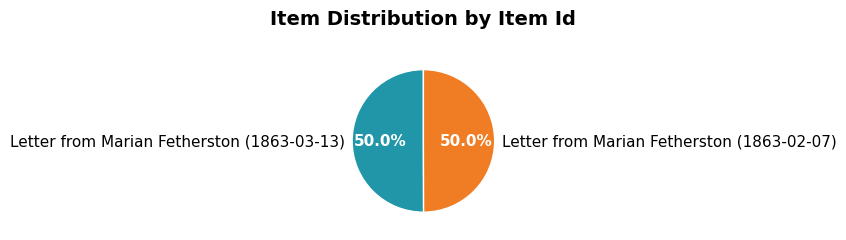

To the nearest percent, what portion does Letter from Marian Fetherston (1863-03-13) represent?

50%